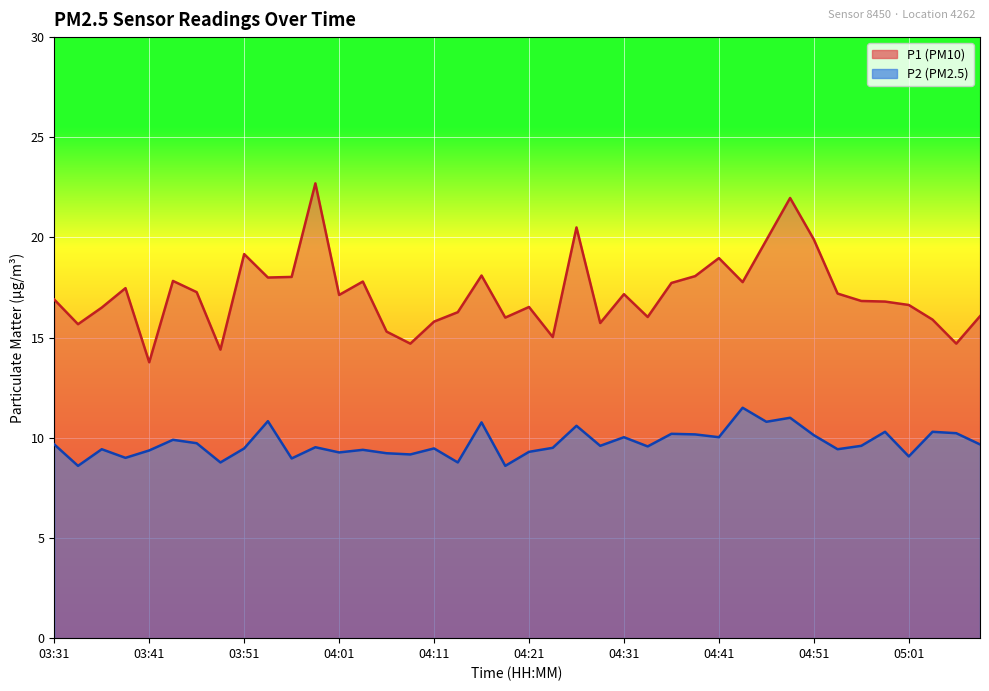

What is the lowest value of the P2 series?

8.6